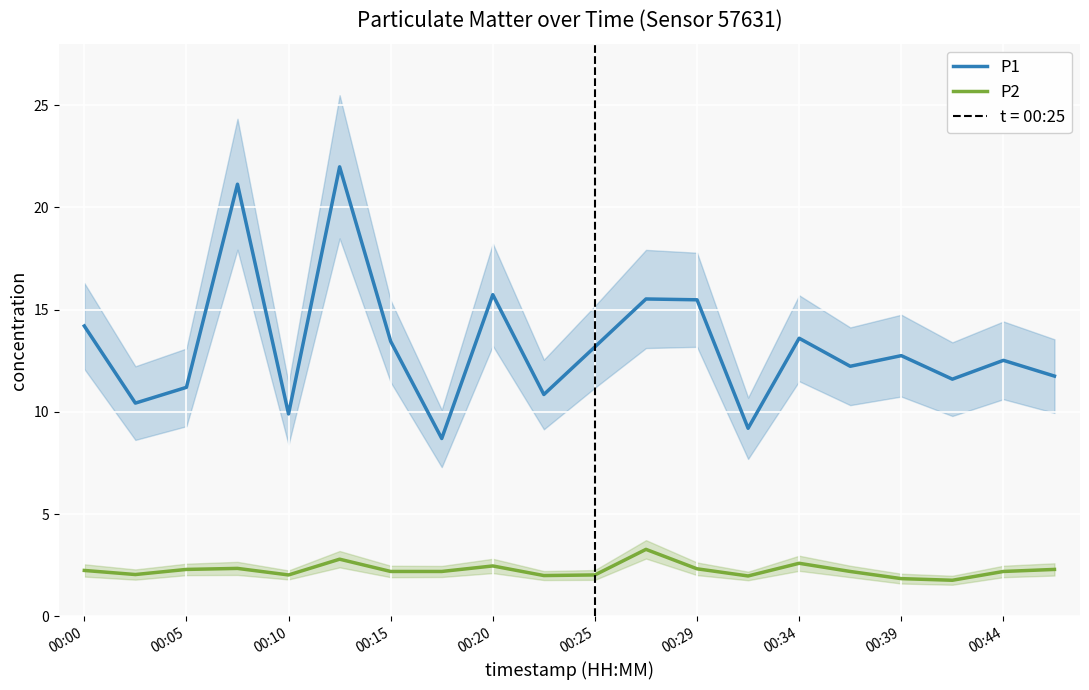

The P1 series shows 19.7 at 00:25. True or false?

False